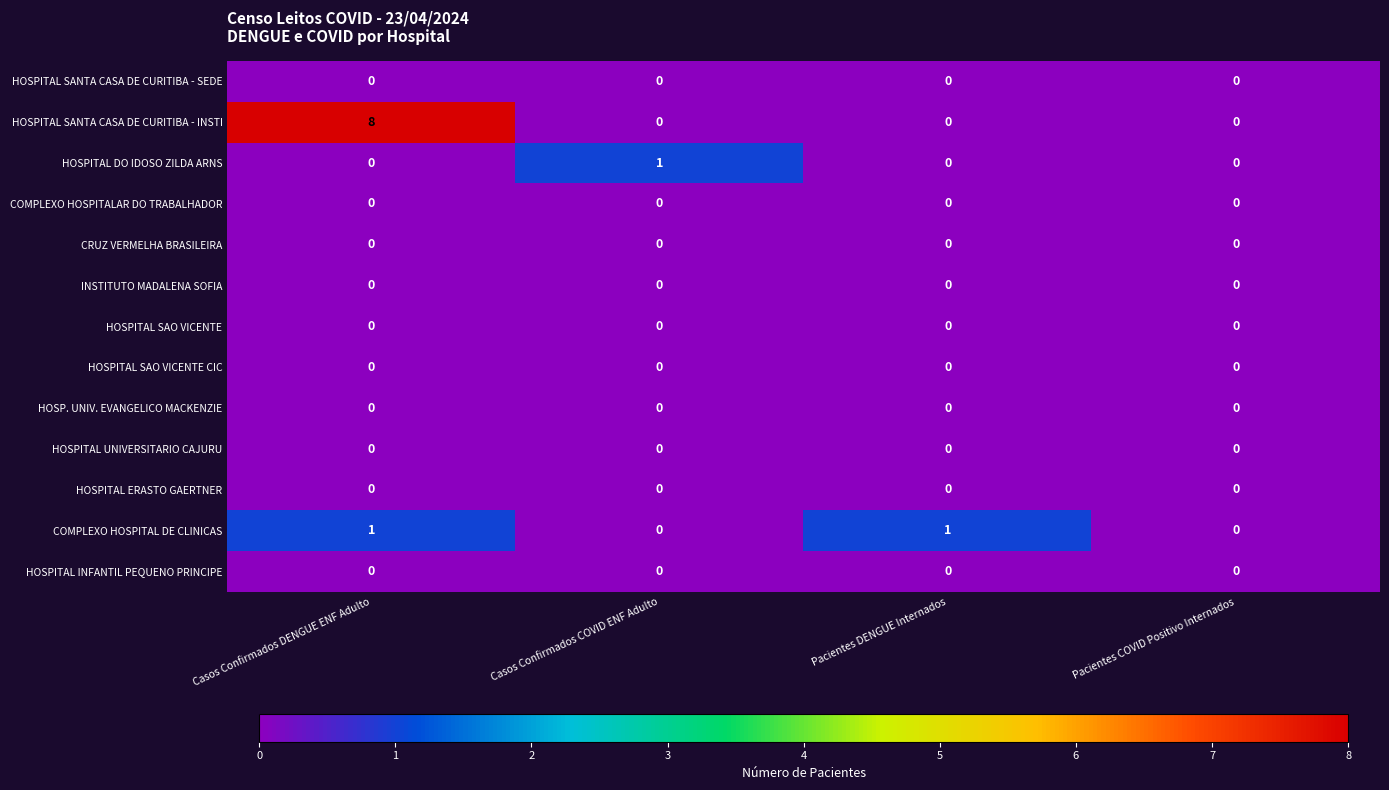

Which series has the largest range (max minus min)?

HOSPITAL SANTA CASA DE CURITIBA - INSTI